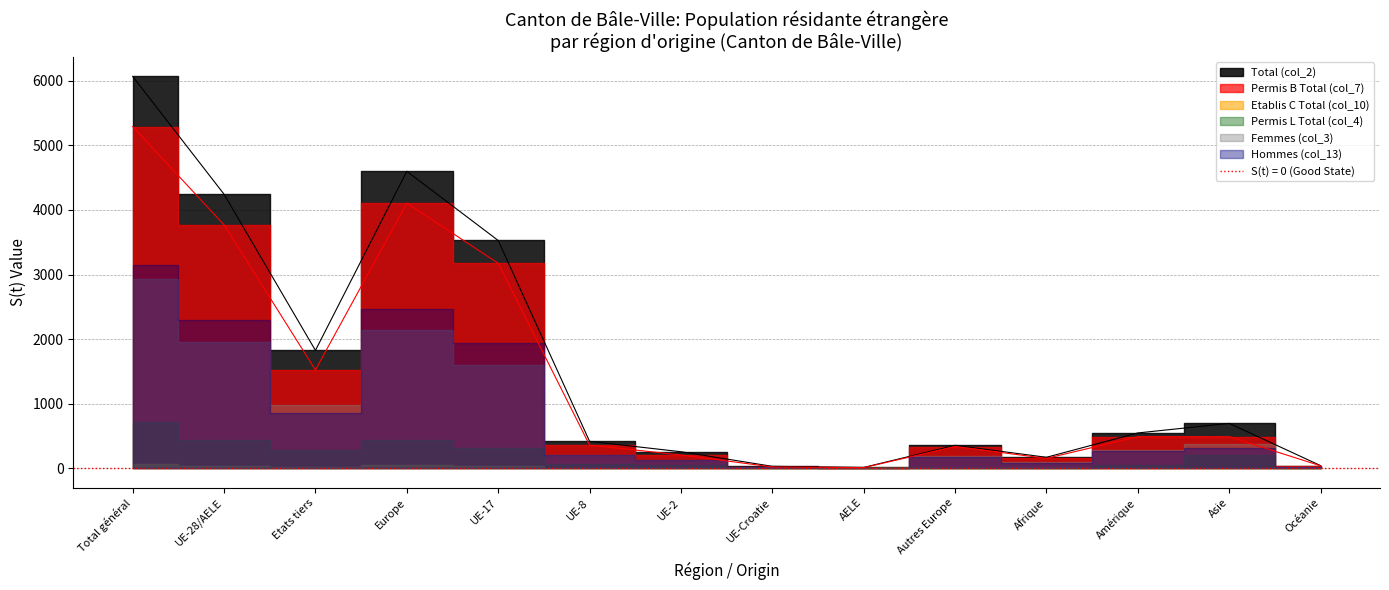

Rank the categories by Total (col_2) value from highest to lowest.

Total général, Europe, UE-28/AELE, UE-17, Etats tiers, Asie, Amérique, UE-8, Autres Europe, UE-2, Afrique, Océanie, UE-Croatie, AELE